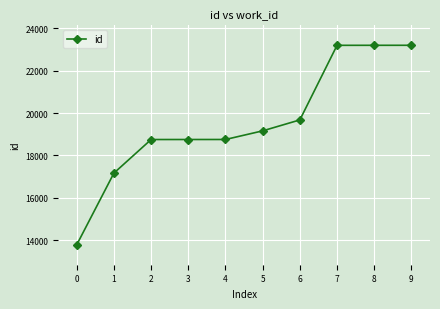

What is the difference between the maximum and minimum values?

9409